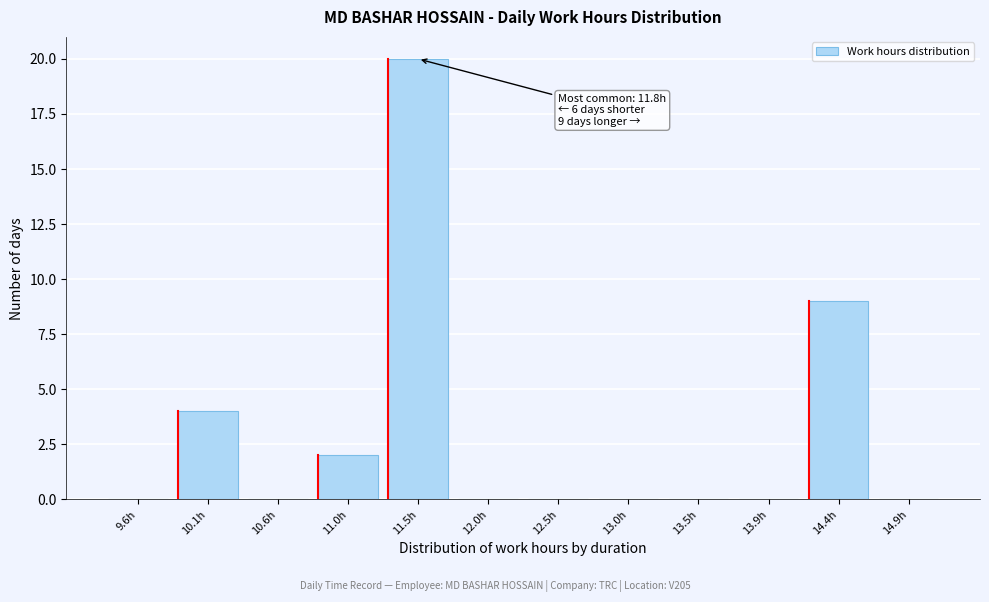

Reading left to right, extract all data points from this chart.

9.6h=0	10.1h=4	10.6h=0	11.0h=2	11.5h=20	12.0h=0	12.5h=0	13.0h=0	13.5h=0	13.9h=0	14.4h=9	14.9h=0